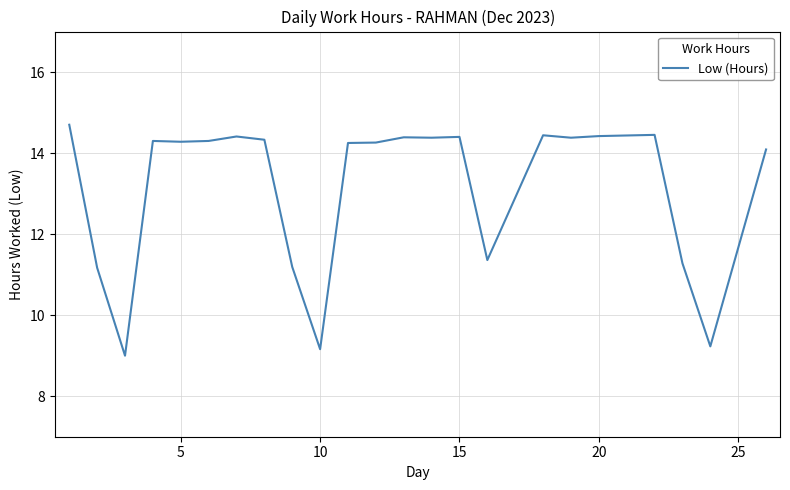

What is the greatest value displayed?

14.7